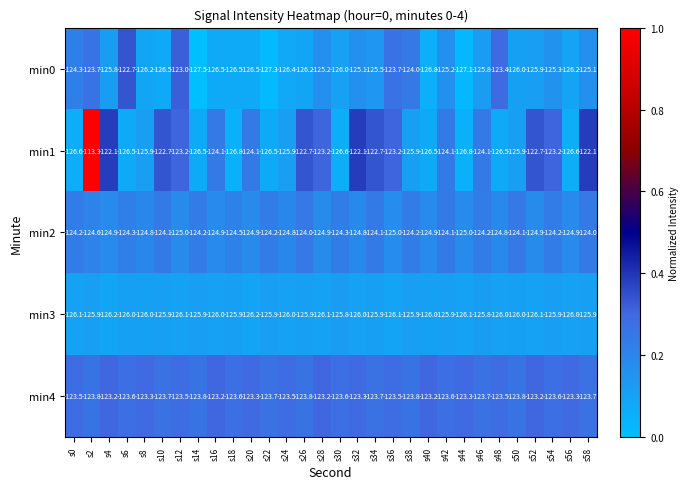

The value of min4 at s20 is -187.0. True or false?

False